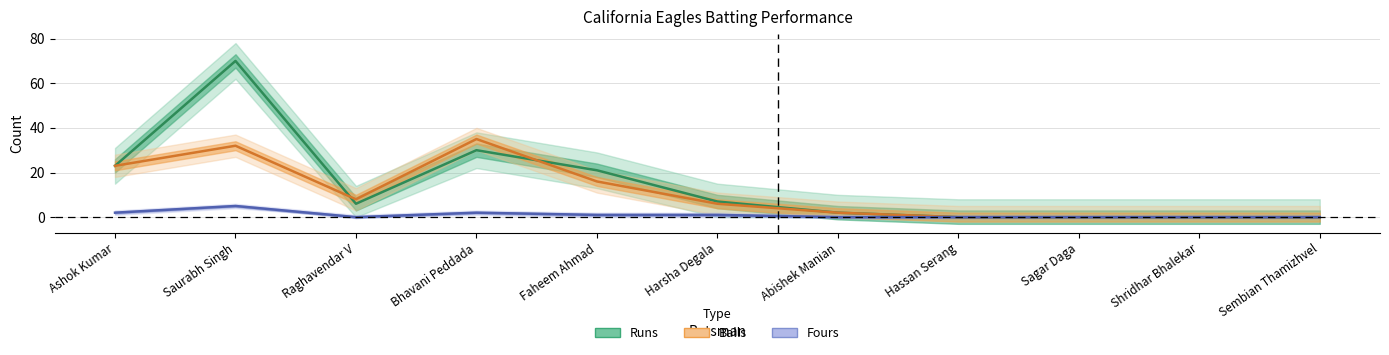

What are all the series names shown in the legend?

Runs, Balls, Fours